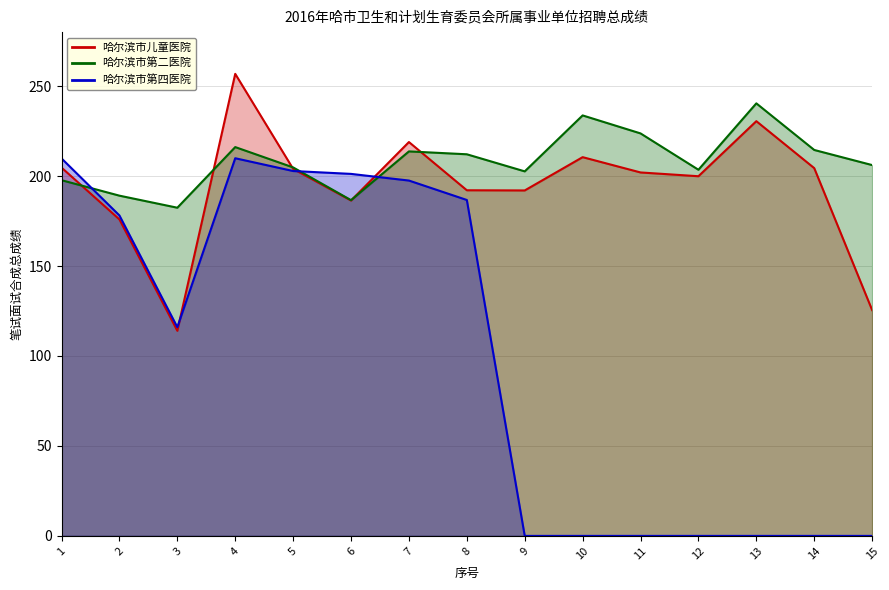

What is the sum of the 哈尔滨市第二医院 values at 3 and 7?

396.1